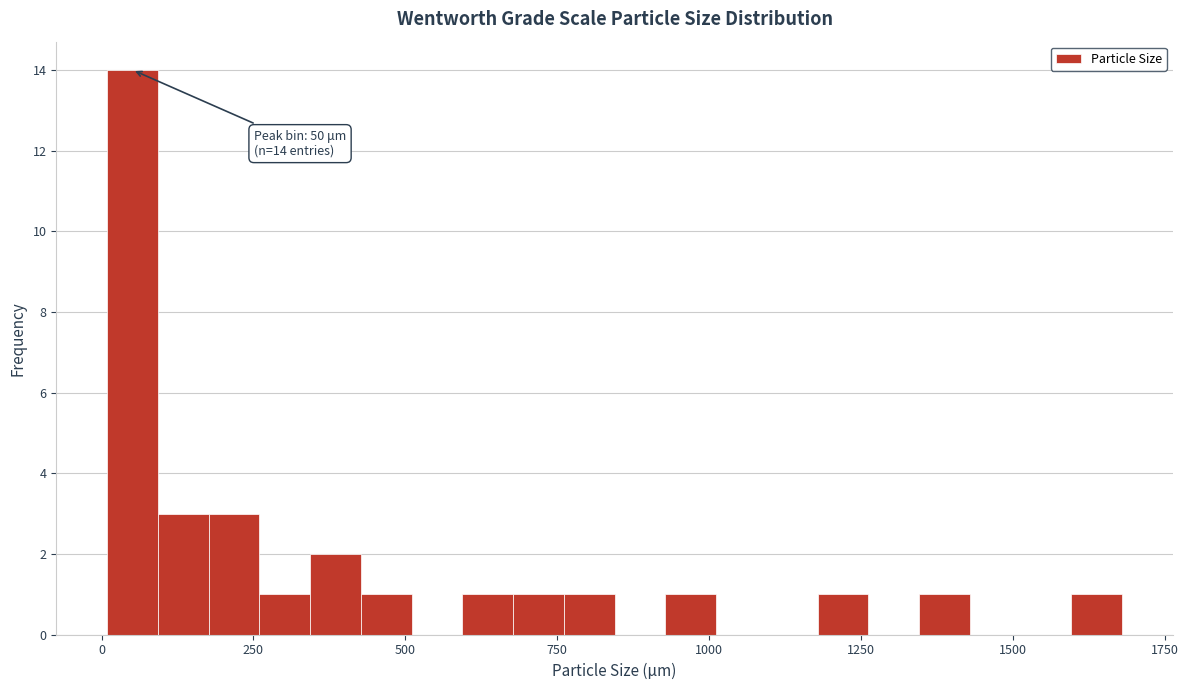

Read against the x-axis, roughly where is the centre of the tallest bar?

50